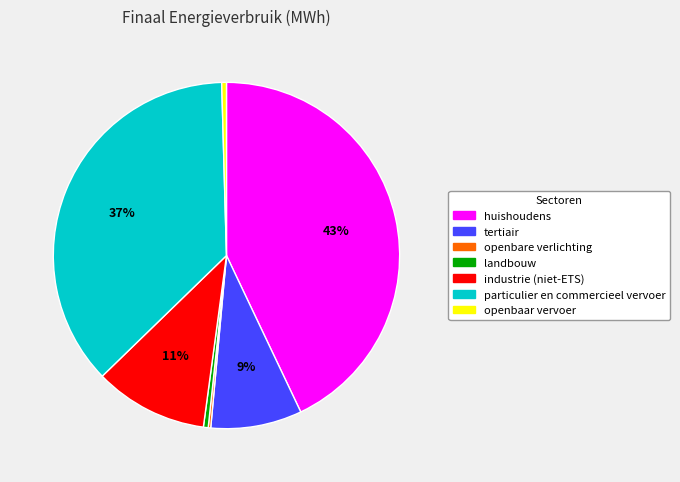

What is the largest slice in the pie chart?

huishoudens